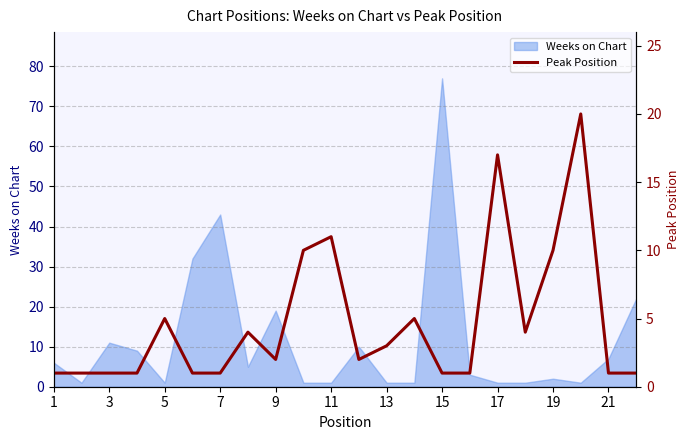

At which label does Weeks on Chart reach its peak?

15